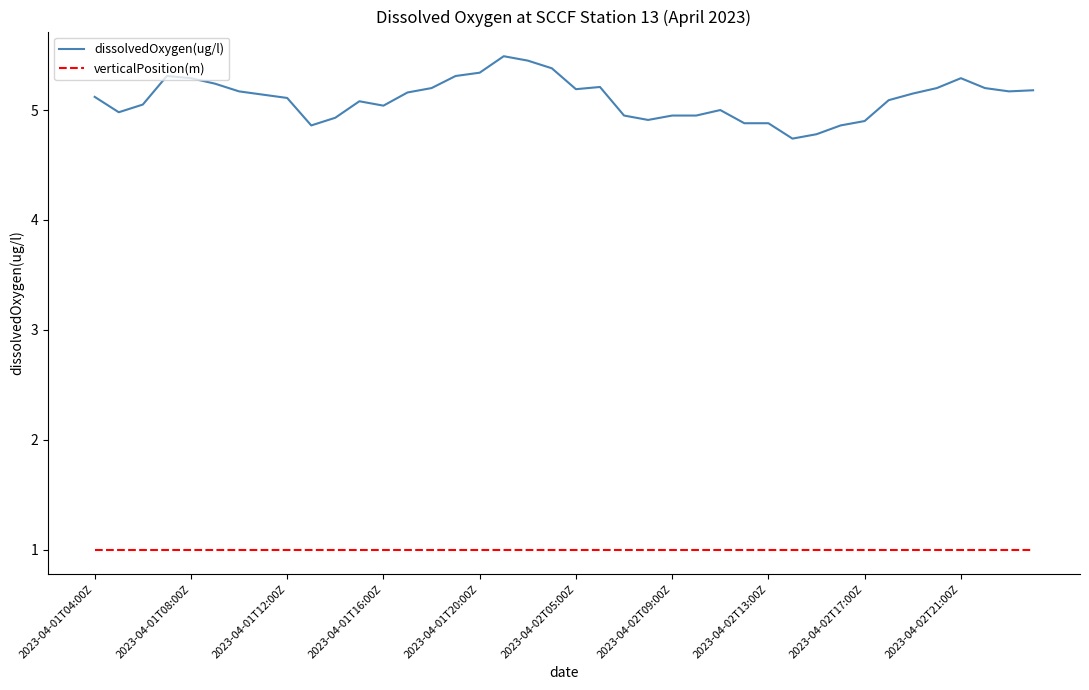

Rank the series by their maximum value, from lowest to highest.

verticalPosition(m), dissolvedOxygen(ug/l)